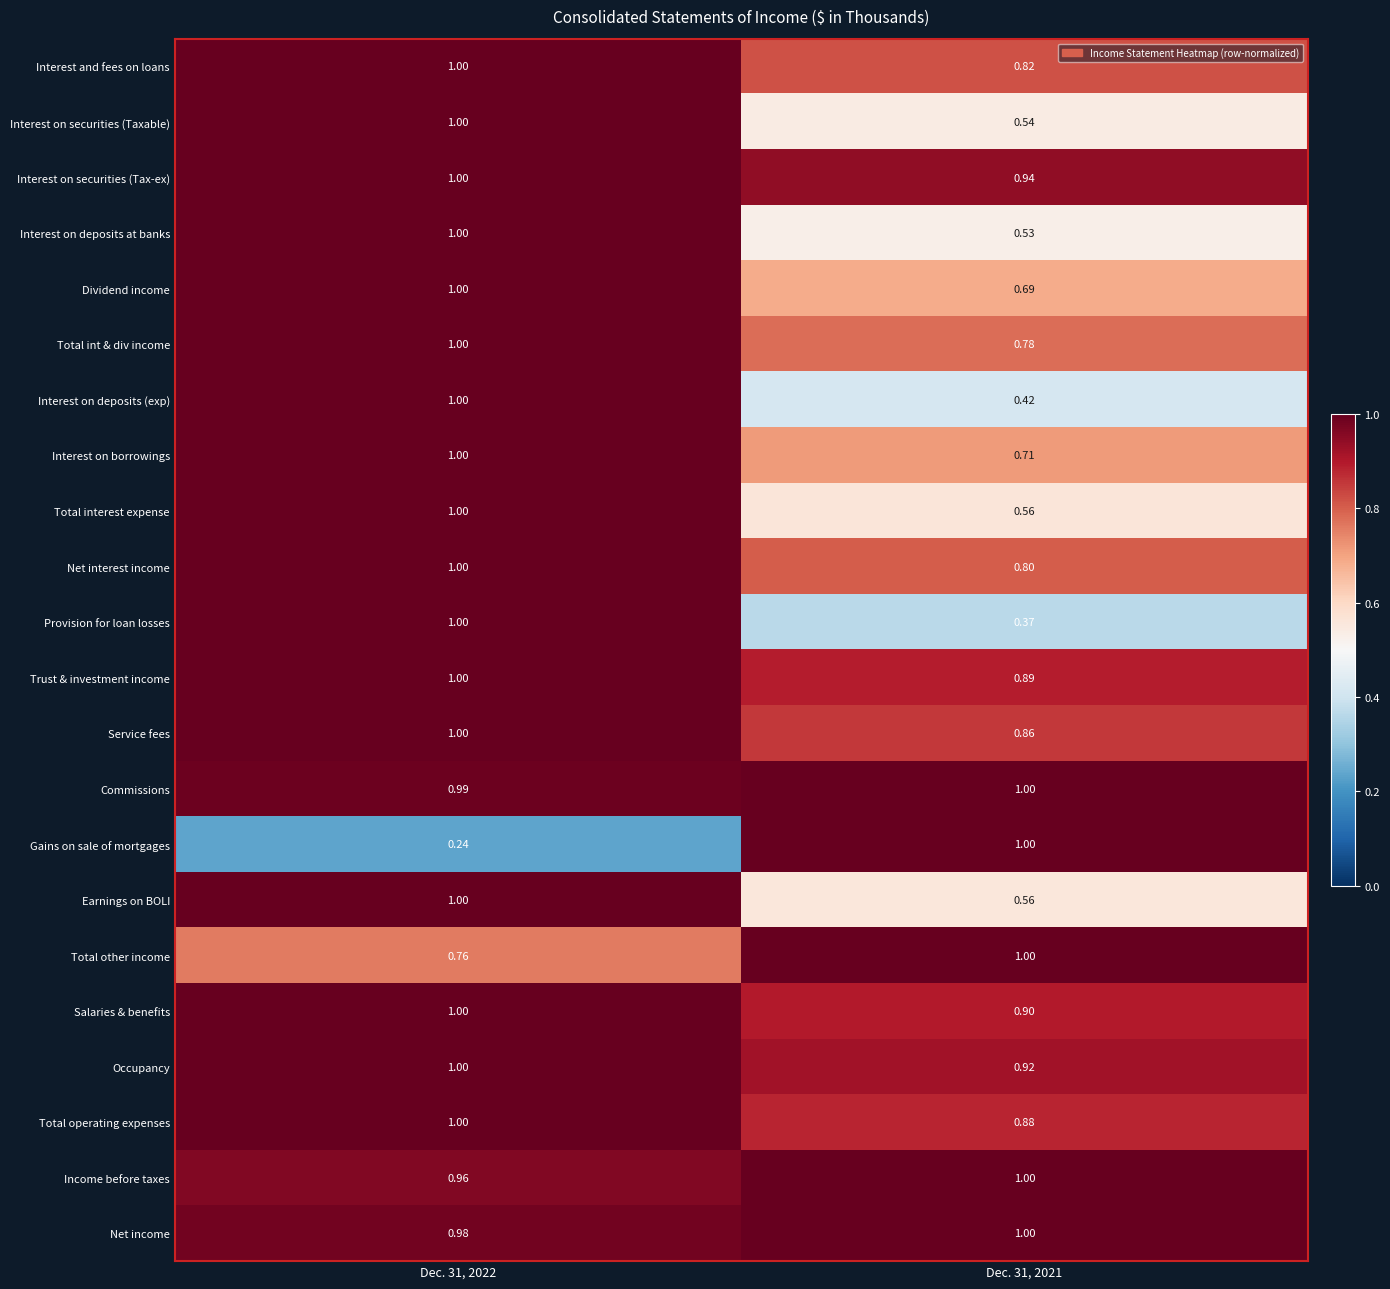

Which series has the largest range (max minus min)?

Gains on sale of mortgages